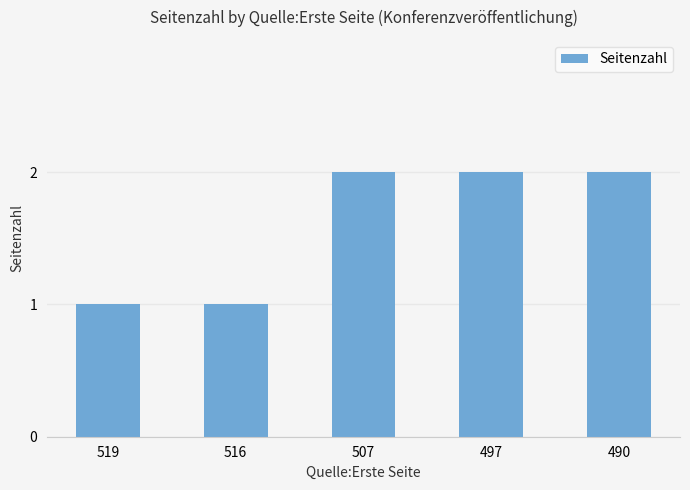

What is the ratio of the value at 507 to the value at 497?

1.0